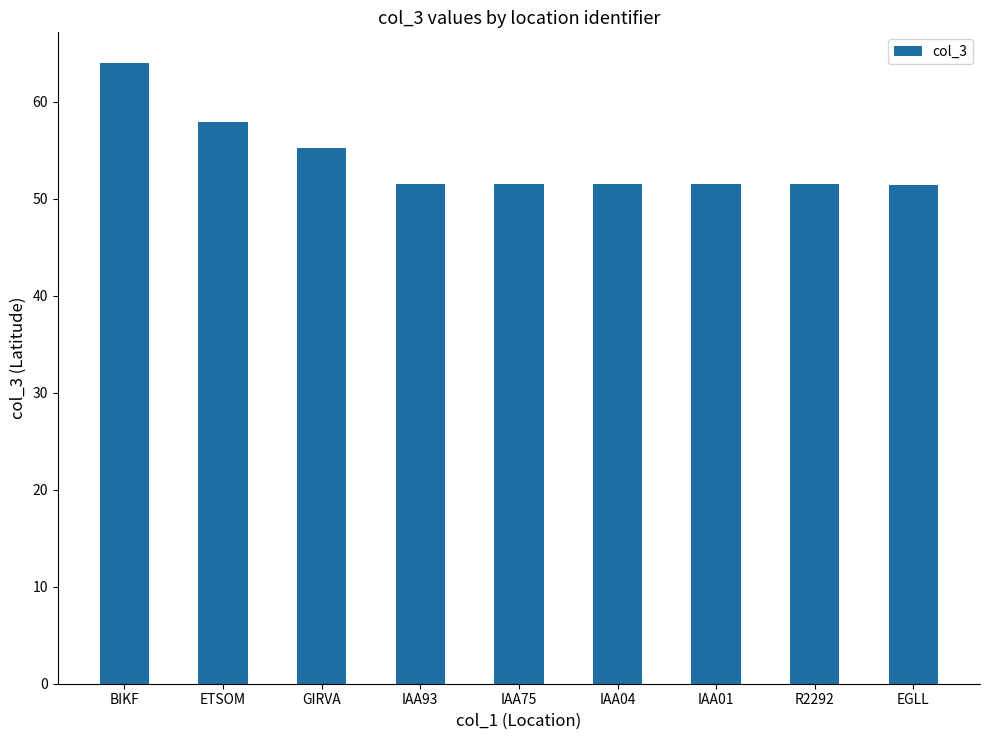

Does the chart contain any negative values?

No